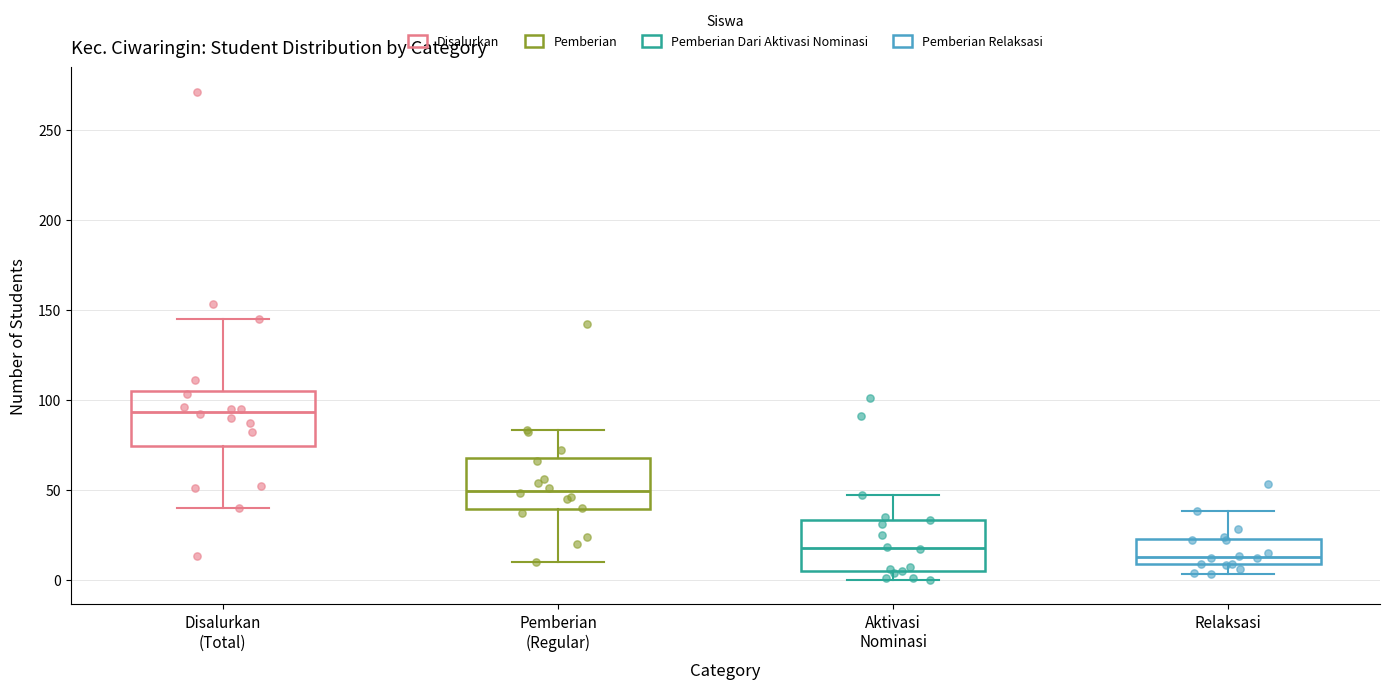

Which box's median line is the lowest?

Relaksasi